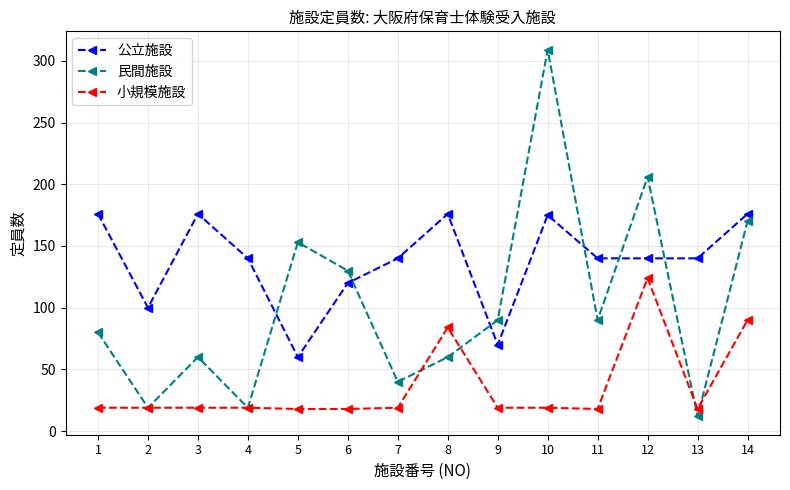

List the series in order of their peak value, highest first.

民間施設, 公立施設, 小規模施設